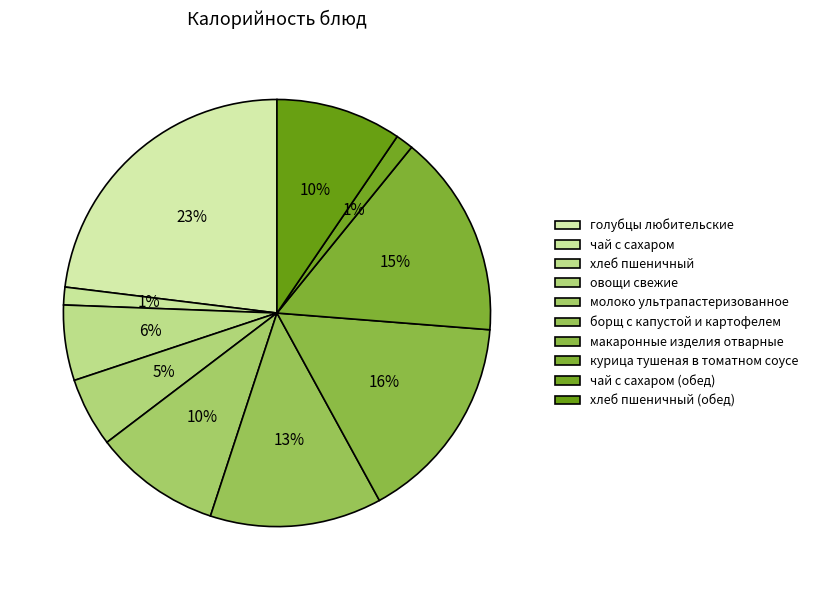

How many segments does this pie chart have?

10